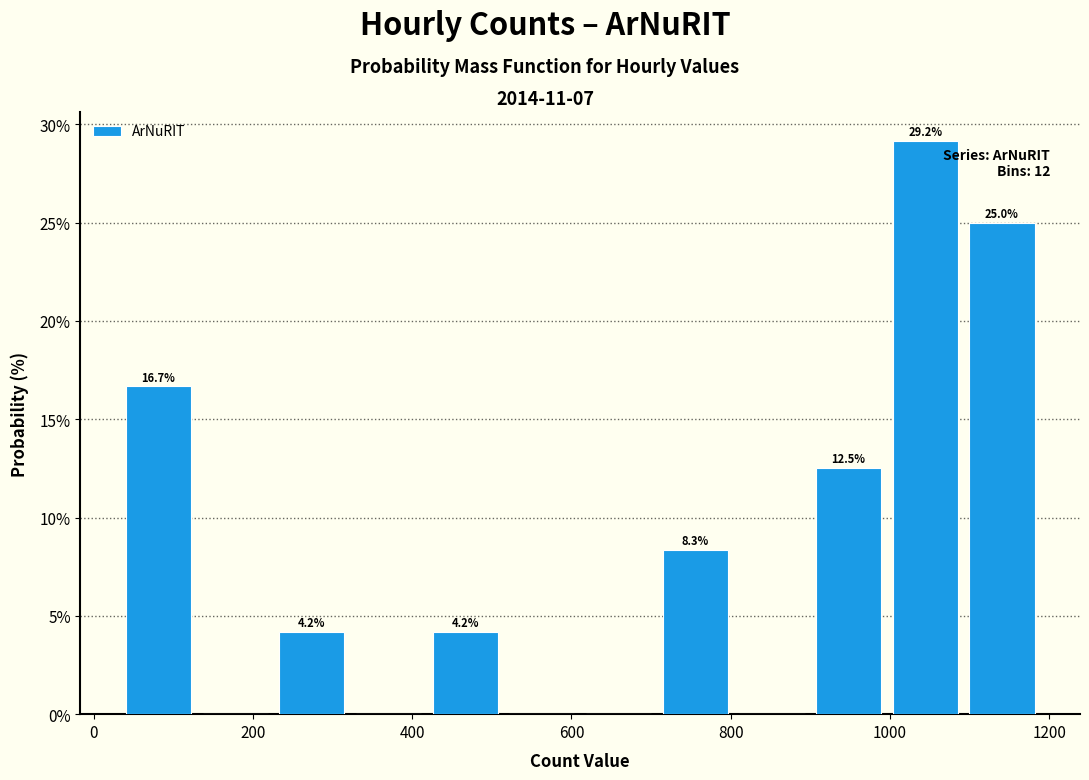

Which range on the x-axis has the tallest bar?

1000 to 1100